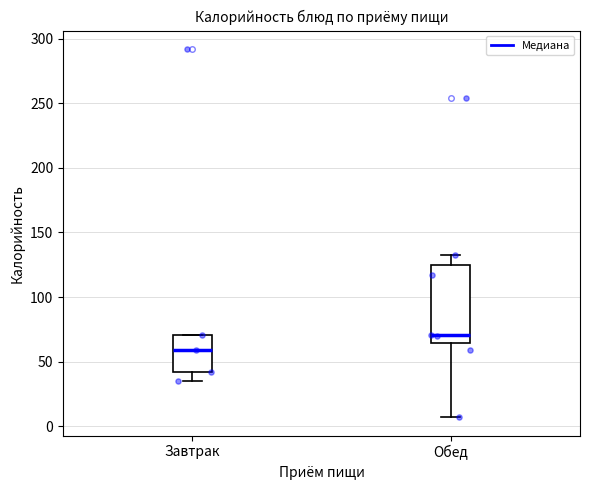

Reading left to right, transcribe this box plot: for each box, give where its median line is, the range the box spans, and where its two whiskers end, as read against the y-axis. The values are not printed on the chart, so give them approximately, as read against the axis.

Завтрак: median 60, box 40 to 70, whiskers 35 to 70
Обед: median 70, box 65 to 125, whiskers 5 to 135